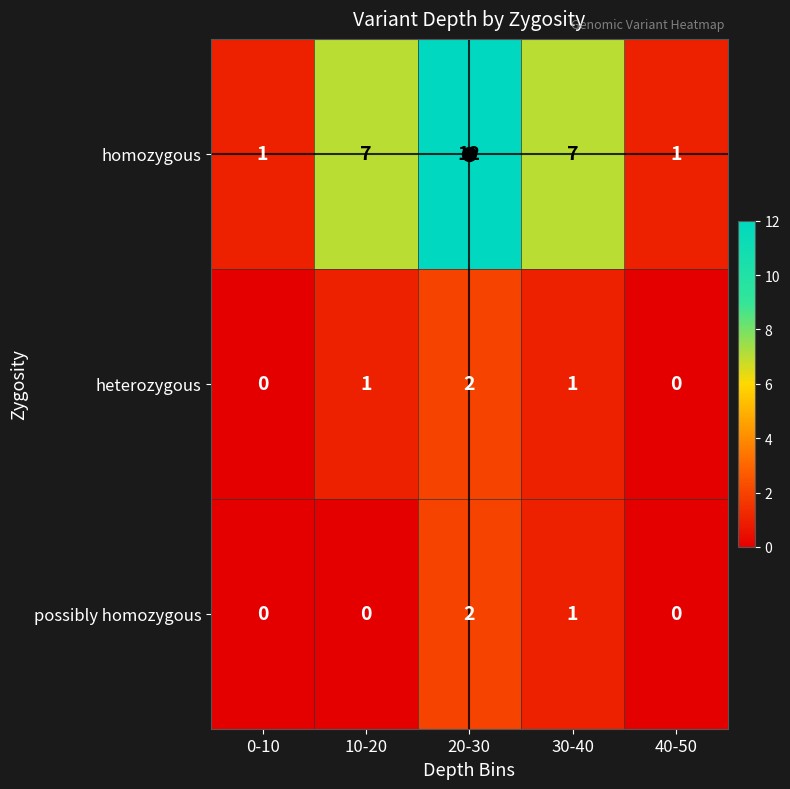

At which category is the sum across all series the highest?

20-30